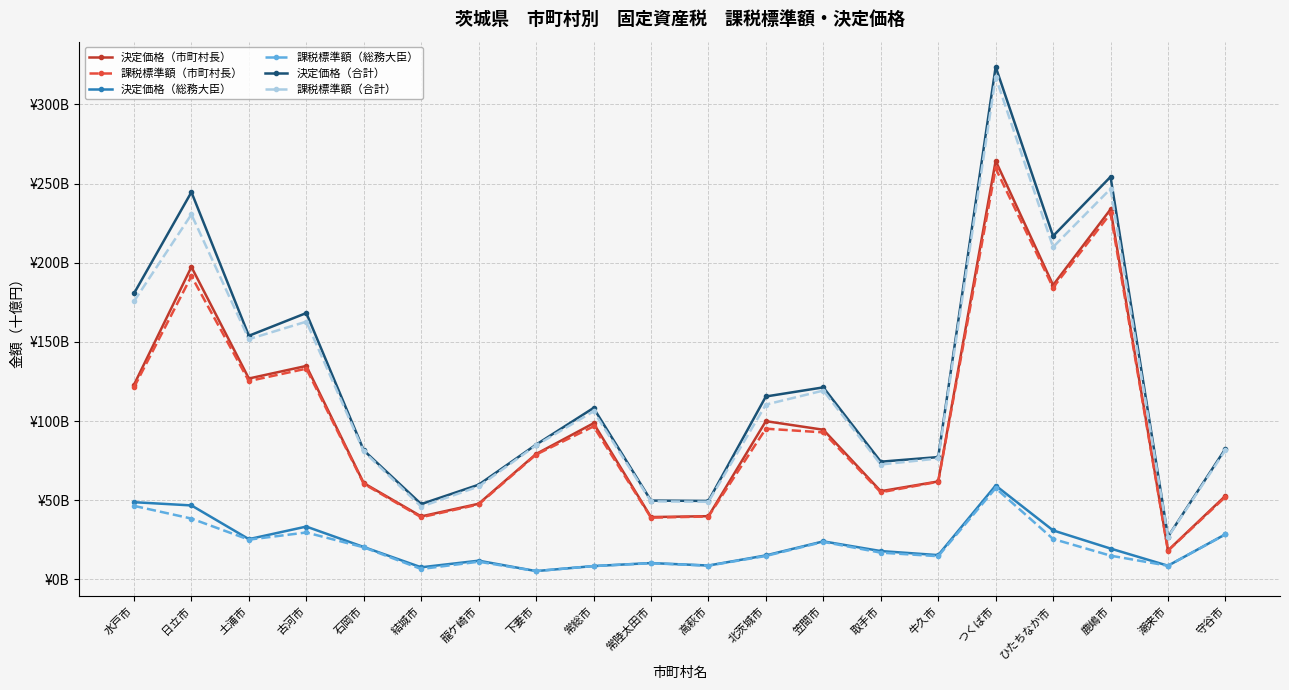

What position from the left is 土浦市?

3